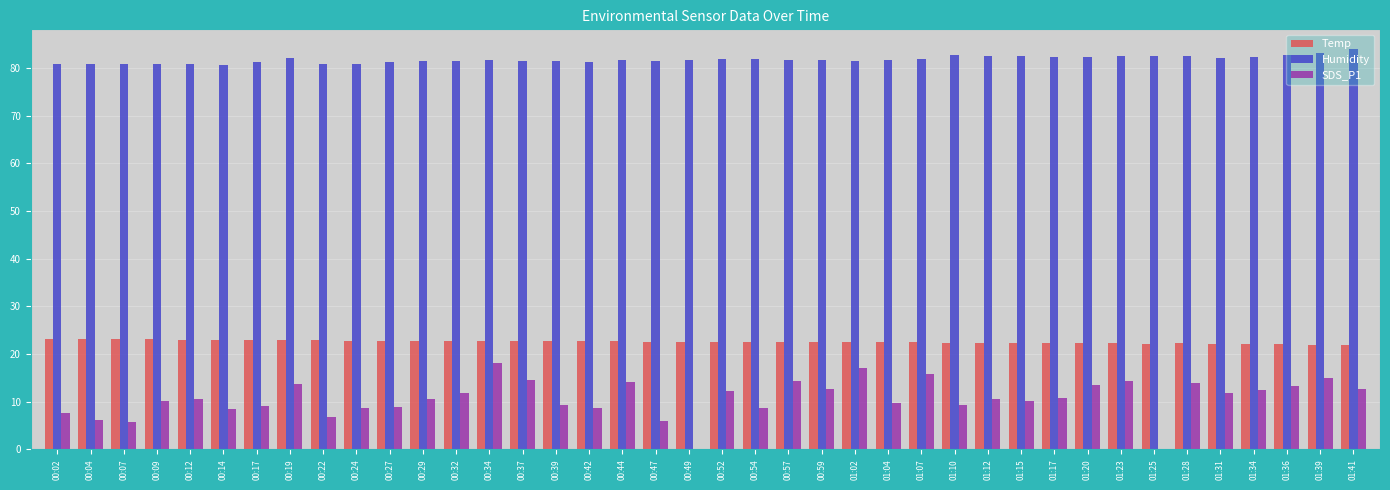

Which series has the largest total across all categories?

Humidity